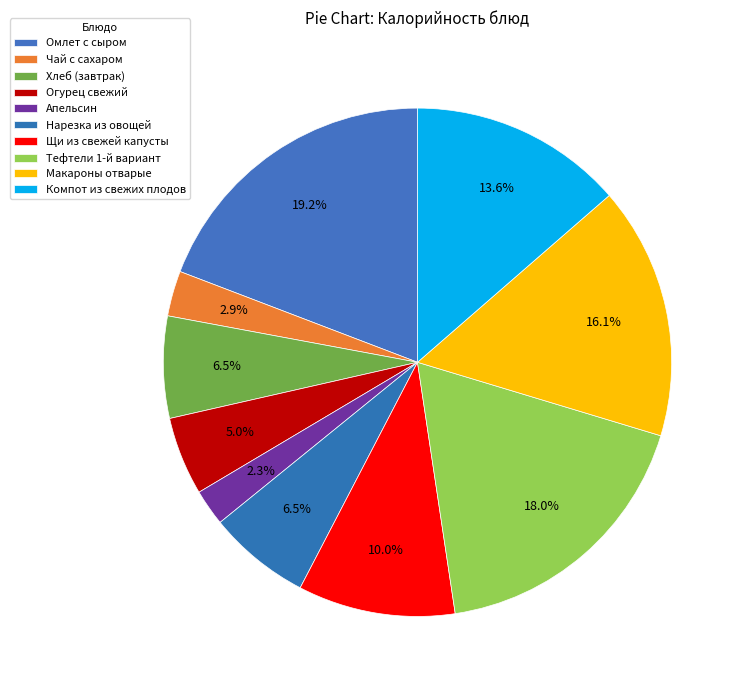

Which slice is the largest?

Омлет с сыром